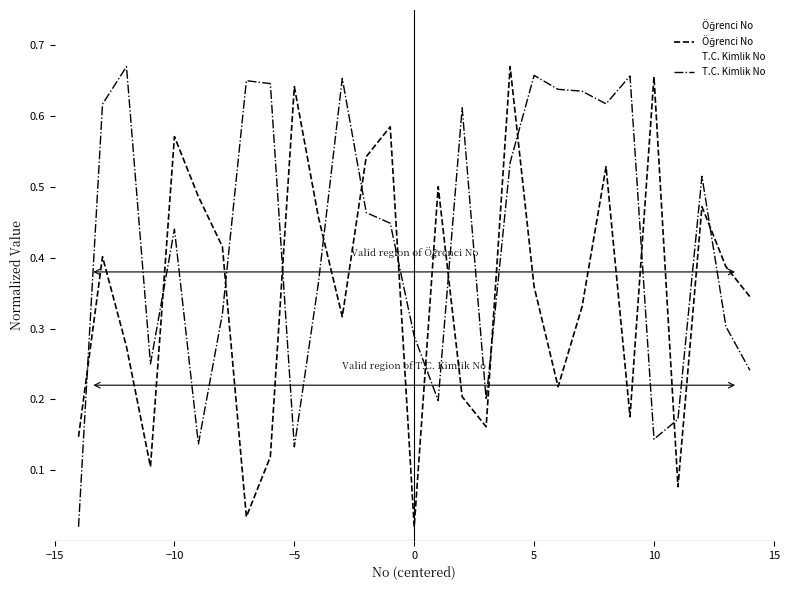

Which series has the largest total across all categories?

T.C. Kimlik No